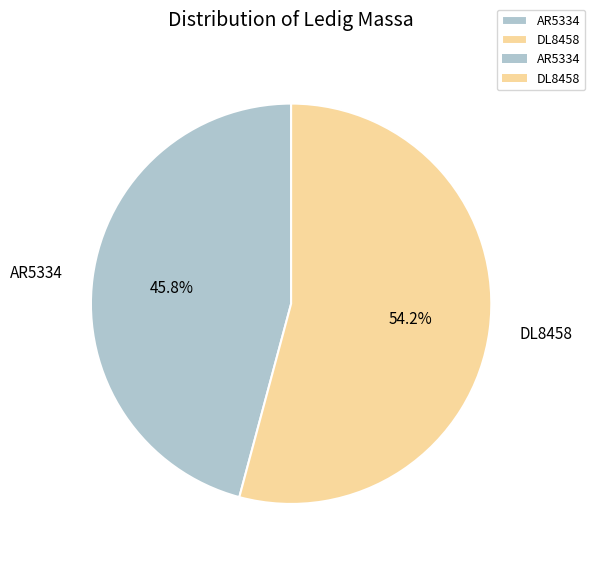

To the nearest percent, what is the difference between the DL8458 and AR5334 slice percentages?

8%